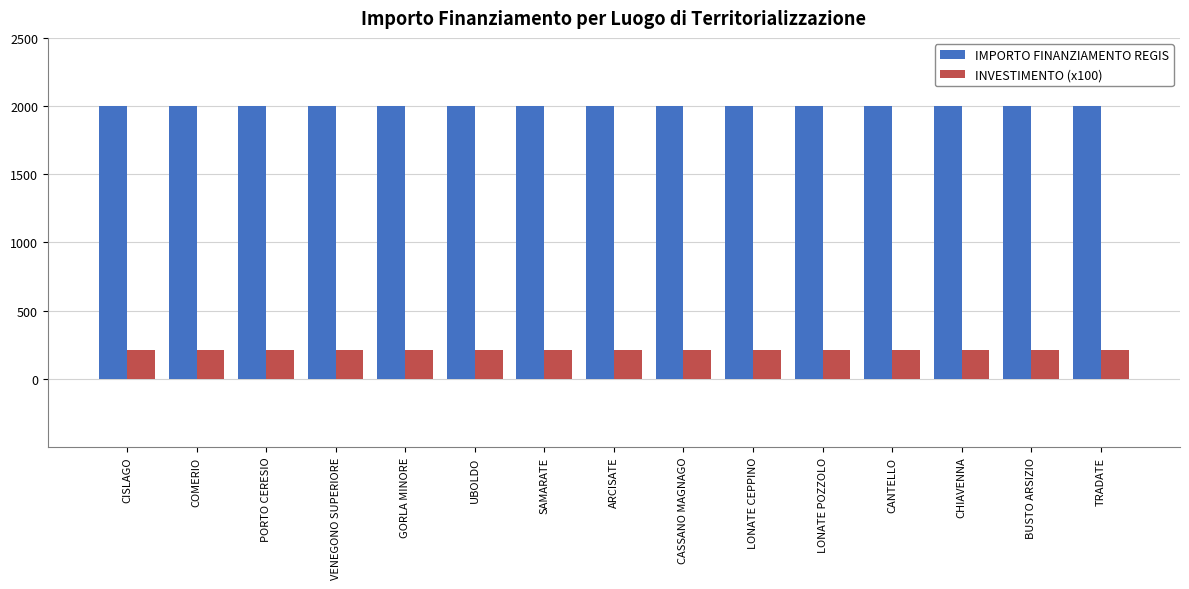

Reading left to right, what are all the values shown in this chart?

IMPORTO FINANZIAMENTO REGIS: 2000	2000	2000	2000	2000	2000	2000	2000	2000	2000	2000	2000	2000	2000	2000
INVESTIMENTO (x100): 210	210	210	210	210	210	210	210	210	210	210	210	210	210	210